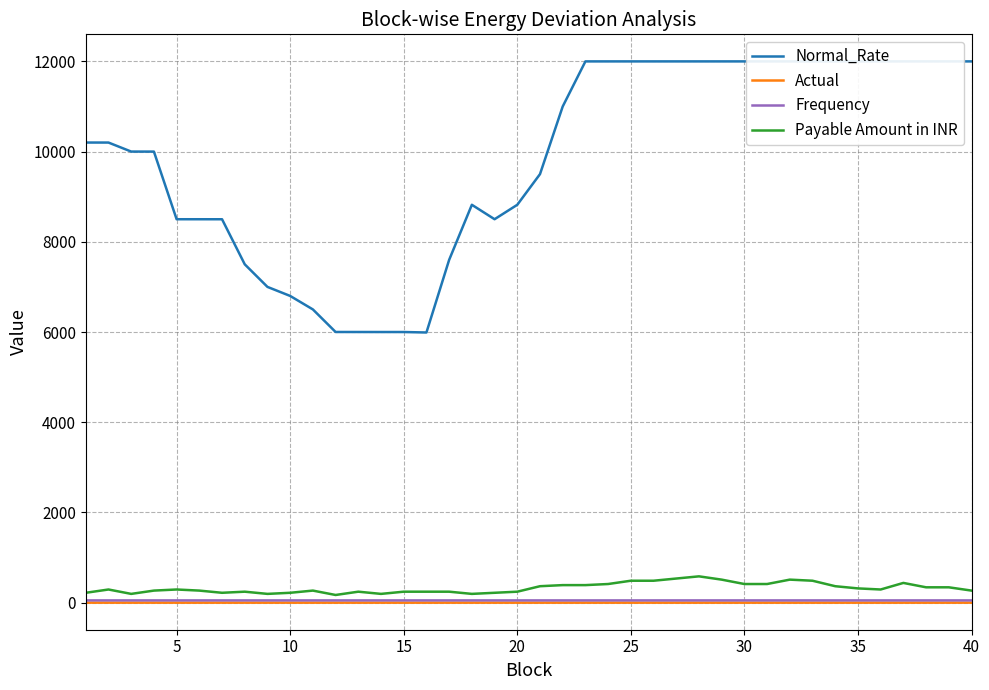

What is the value of the Actual point at the 22nd from the left?

-0.1